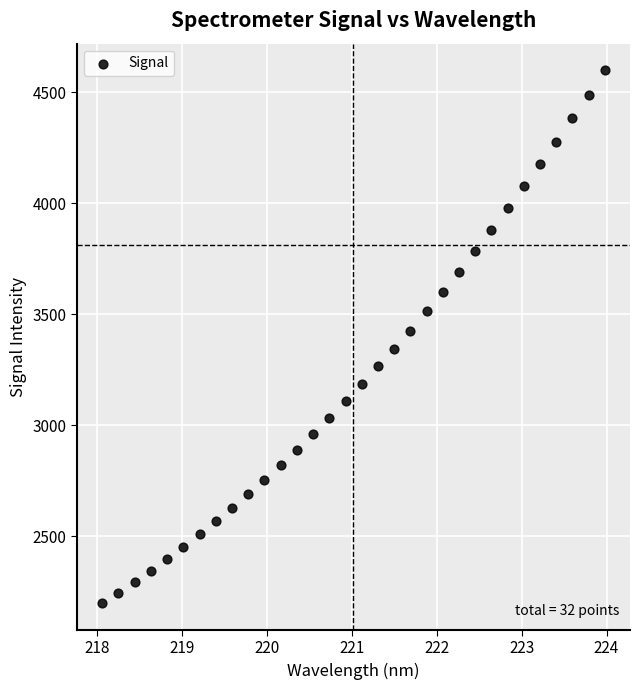

What is the range of X values (max minus min)?

5.9